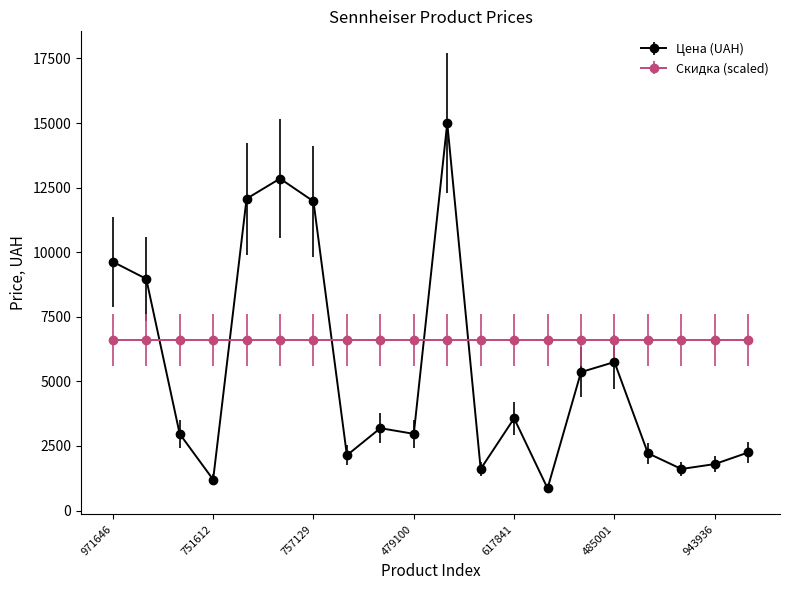

Which series has the largest total across all categories?

Скидка (scaled)